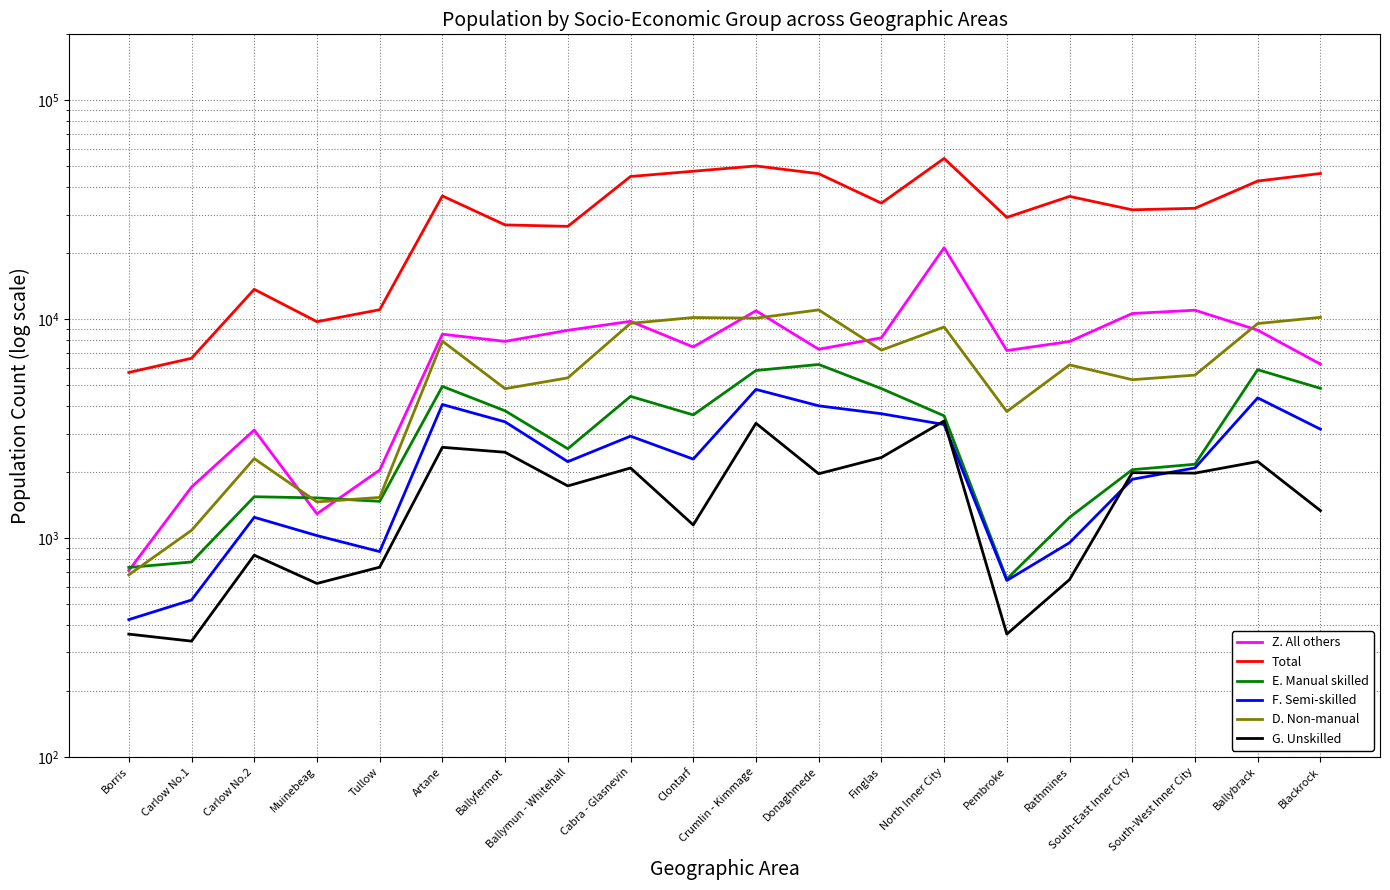

Where does the Total series first go above 33870?

Artane